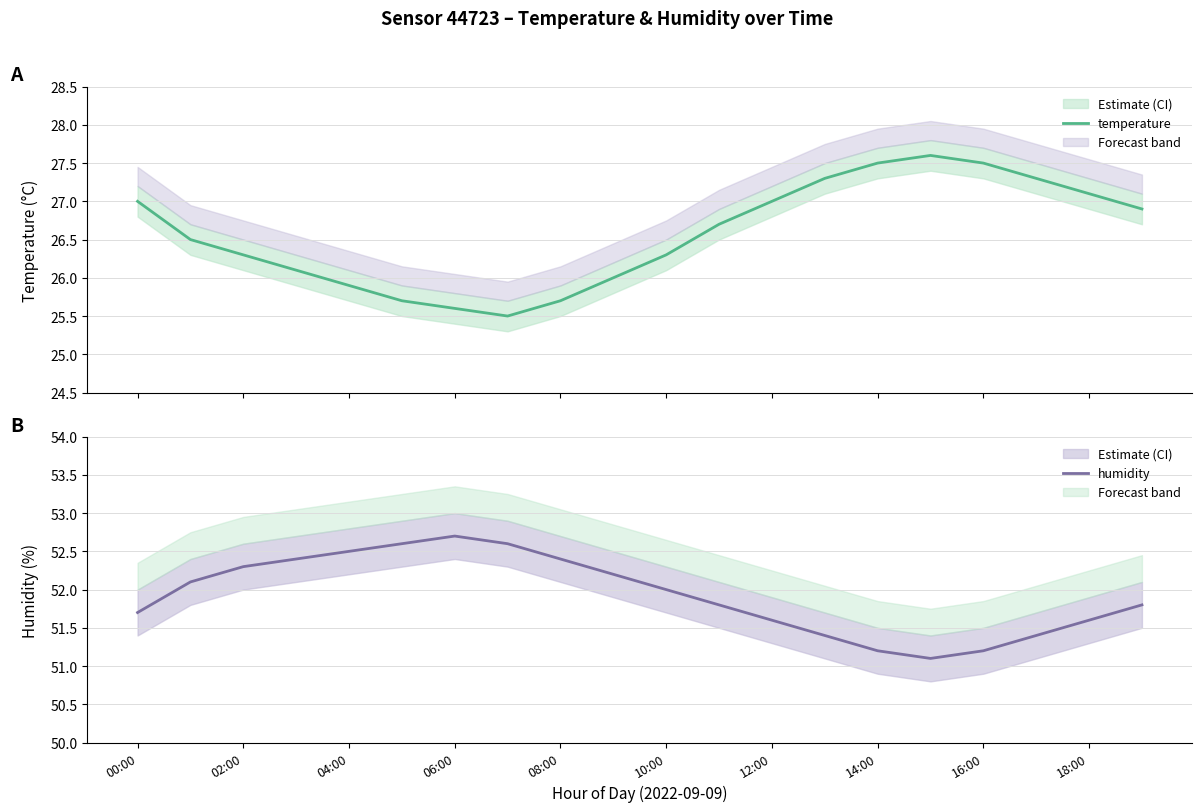

List the series in order of their peak value, highest first.

humidity, temperature